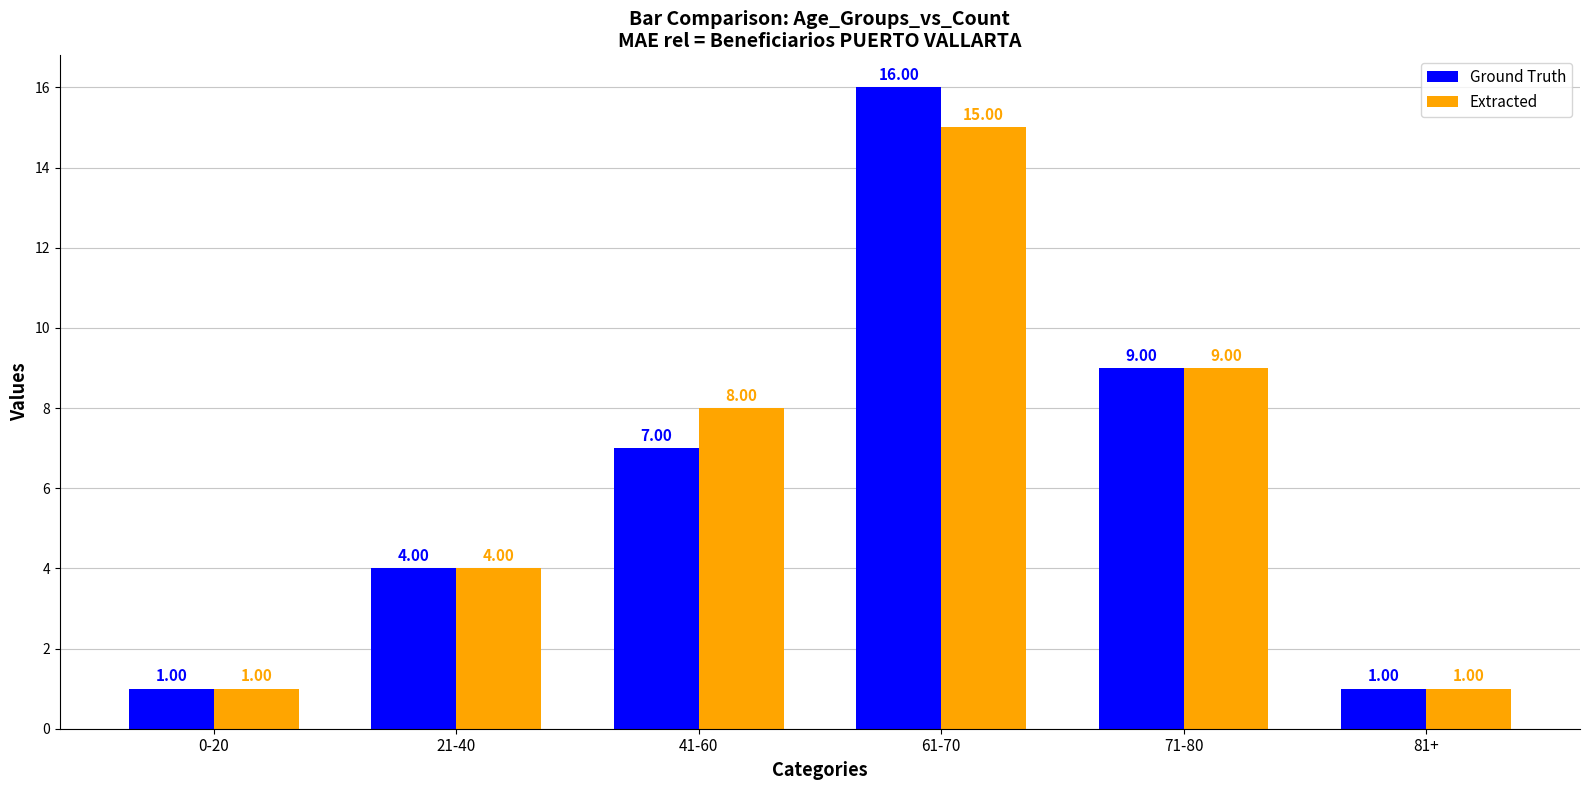

At which label does Ground Truth reach its peak?

61-70